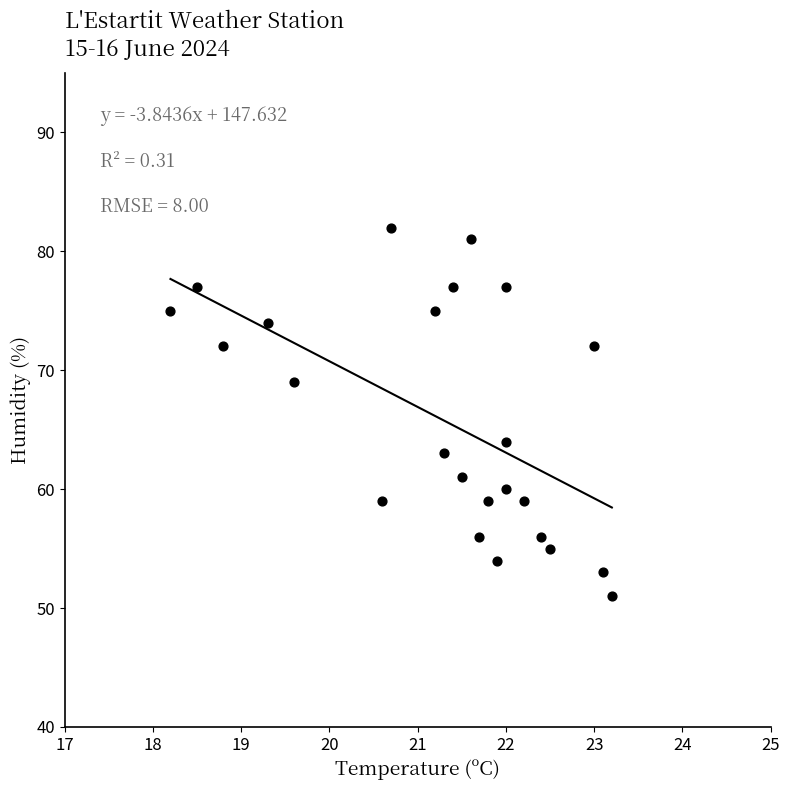

What Y value in the scatter plot is closest to 66?

64